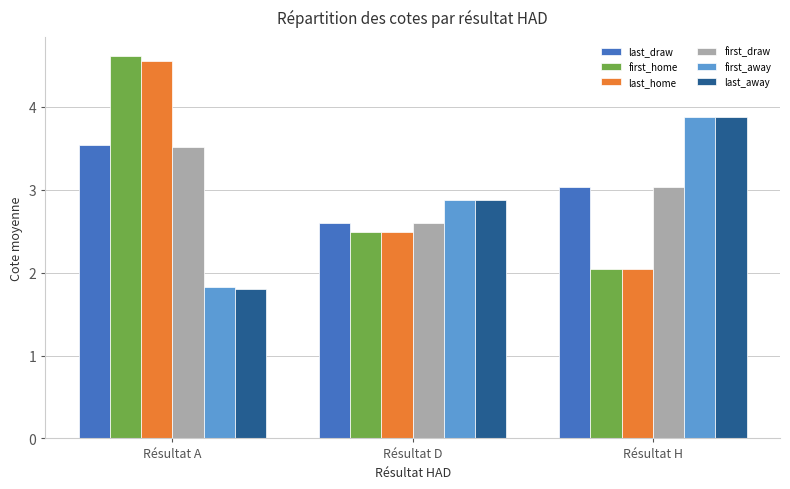

What is the sum of all last_draw values?

9.2